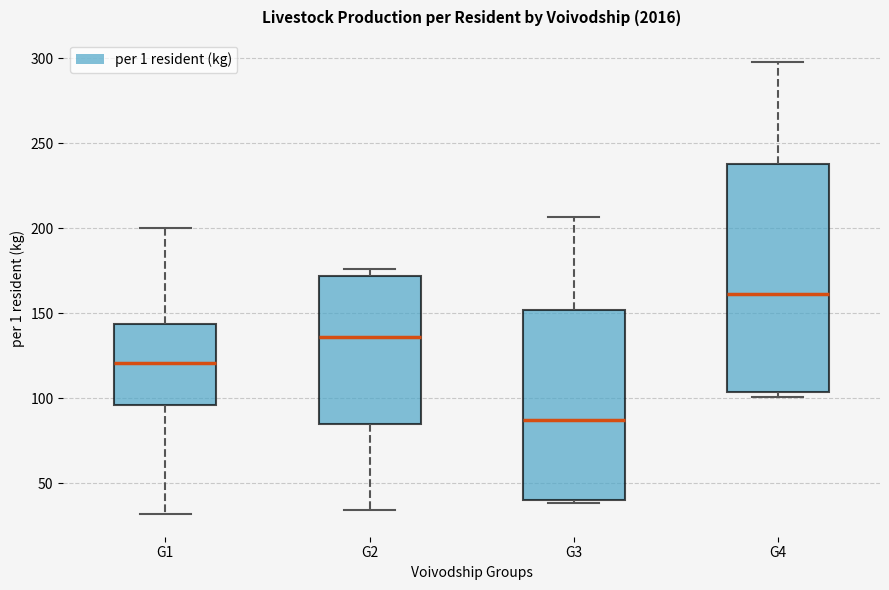

Reading left to right, read every box against the y-axis: the position of its median line, the range the box covers, and the ends of its whiskers. The values are not printed on the chart, so give them approximately, as read against the axis.

G1: median 120, box 95 to 145, whiskers 30 to 200
G2: median 135, box 85 to 170, whiskers 35 to 175
G3: median 85, box 40 to 150, whiskers 40 to 205
G4: median 160, box 105 to 240, whiskers 100 to 300